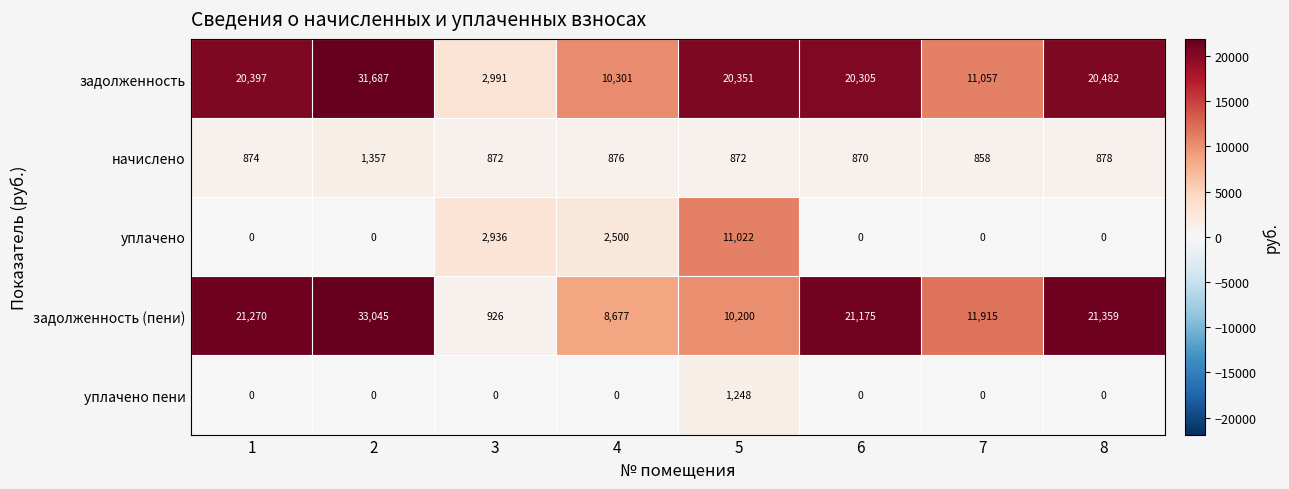

Which series has the largest total across all categories?

задолженность